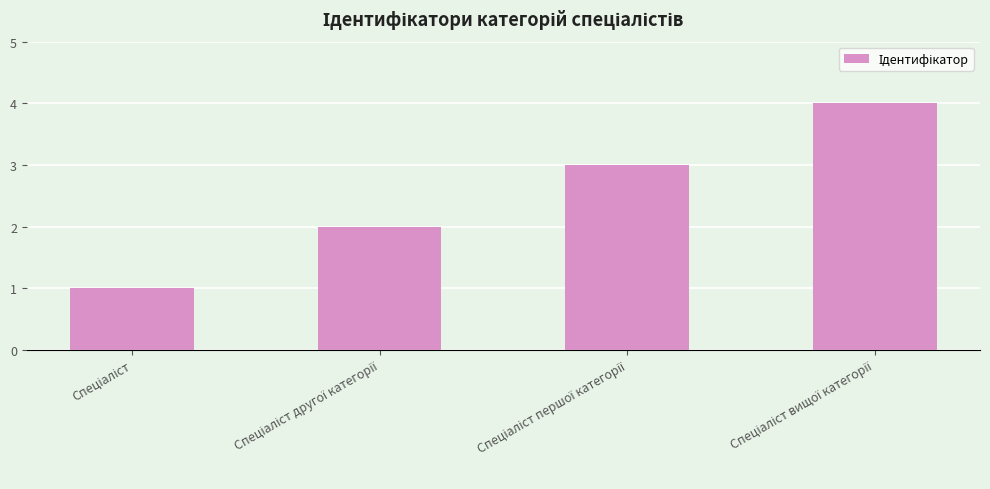

What is the difference between the maximum and minimum values?

3